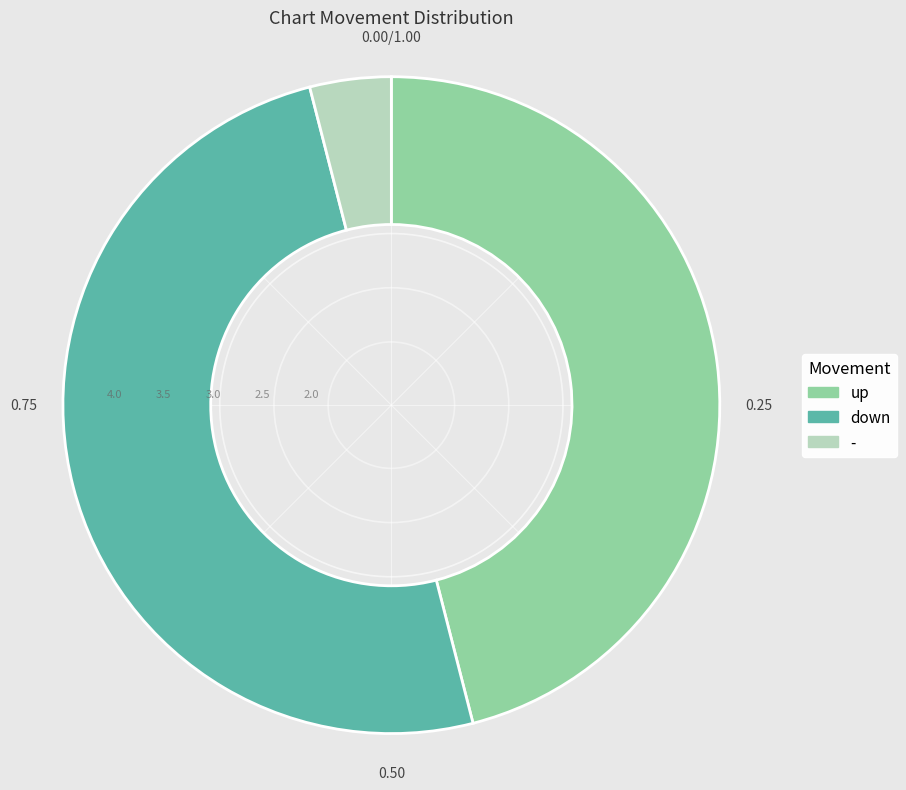

Which has a higher value, up or down?

down